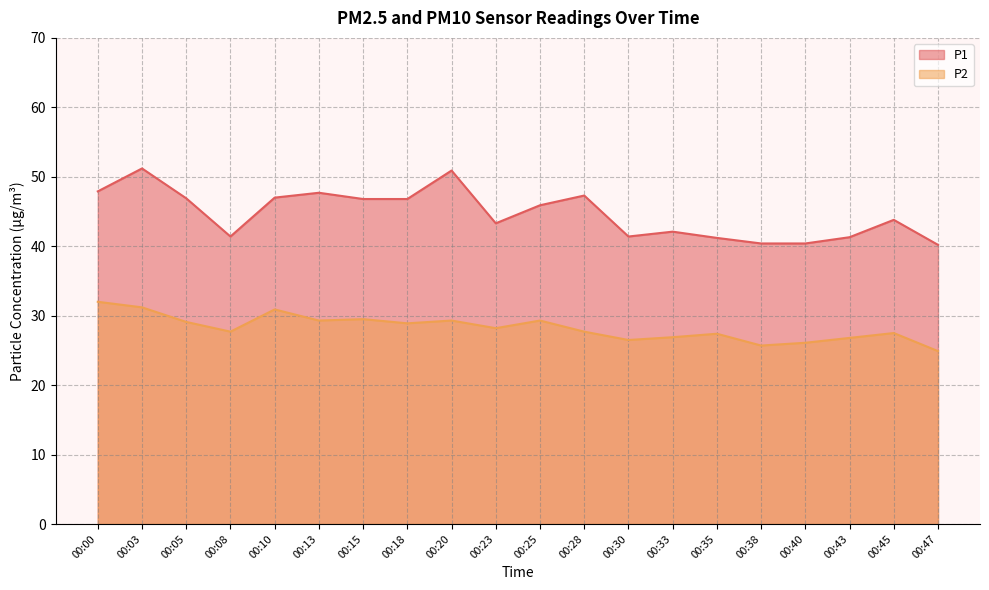

At which category does P1 reach its first local valley?

00:08